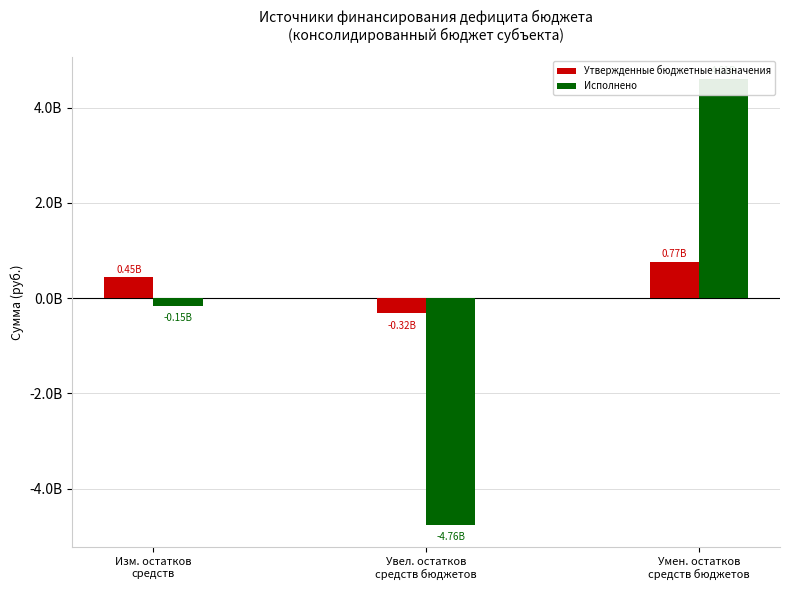

Count the number of categories in the chart.

3